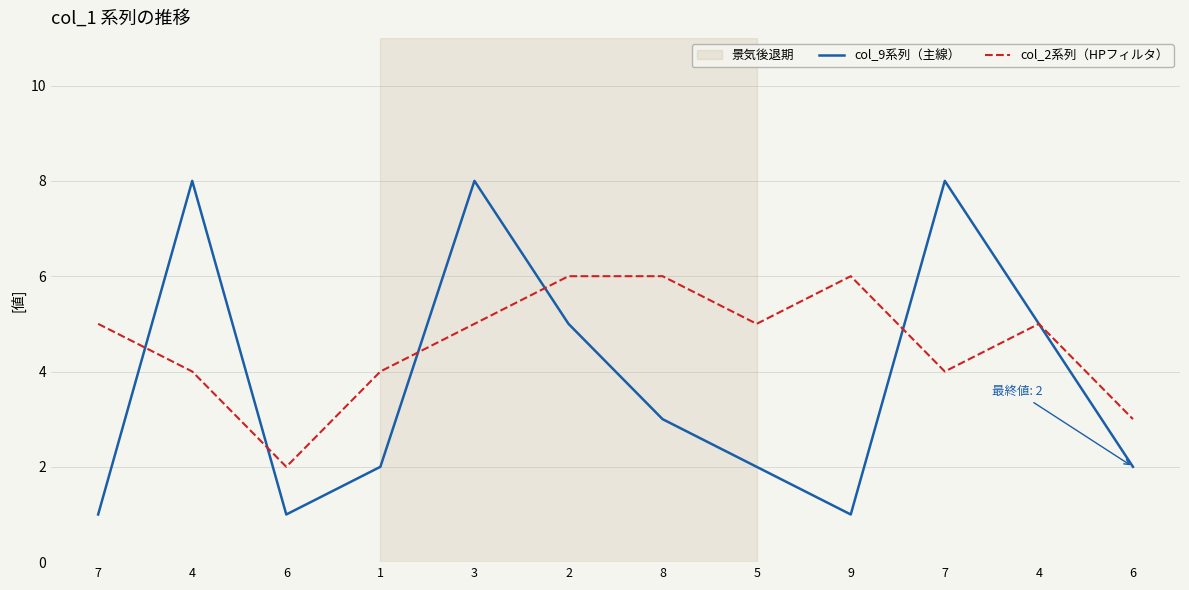

What is the average value of the col_9系列（主線） series?

4